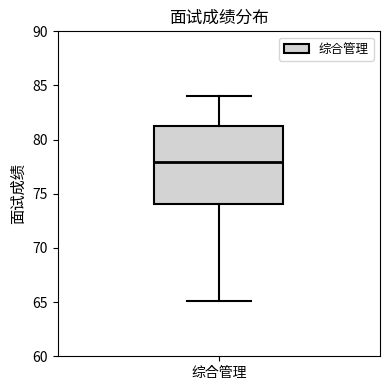

Where does the upper whisker of the box for 综合管理 end on the y-axis? The values are not printed on the chart, so give them approximately, as read against the axis.

84.0